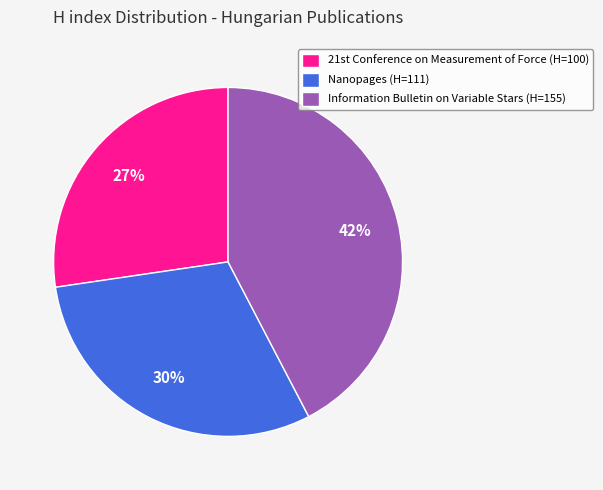

What is the largest slice in the pie chart?

Information Bulletin on Variable Stars